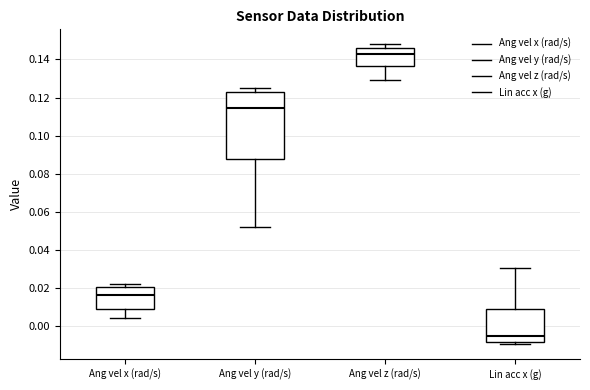

Reading left to right, transcribe this box plot: for each box, give where its median line is, the range the box spans, and where its two whiskers end, as read against the y-axis. The values are not printed on the chart, so give them approximately, as read against the axis.

Ang vel x (rad/s): median 0.016, box 0.008 to 0.020, whiskers 0.004 to 0.022
Ang vel y (rad/s): median 0.114, box 0.088 to 0.124, whiskers 0.052 to 0.126
Ang vel z (rad/s): median 0.142, box 0.136 to 0.146, whiskers 0.130 to 0.148
Lin acc x (g): median -0.006, box -0.008 to 0.008, whiskers -0.010 to 0.030